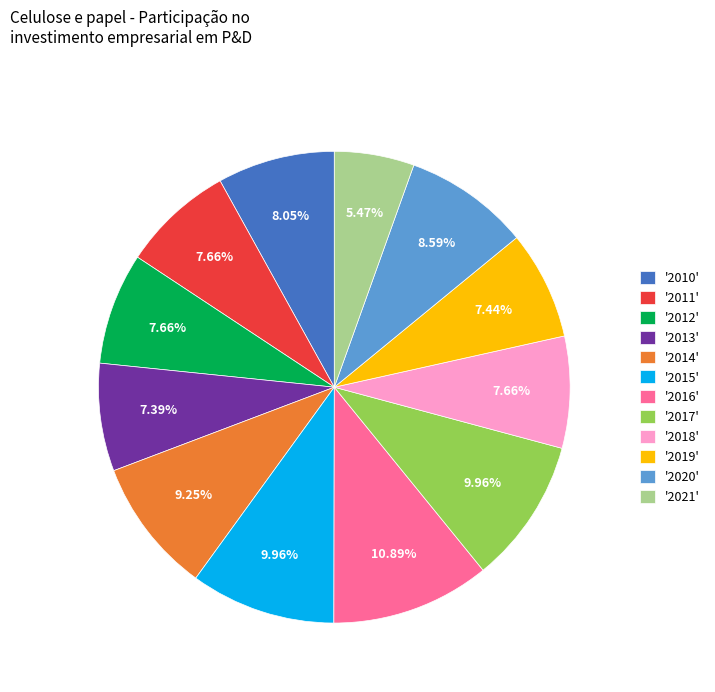

Is the sum of '2014' and '2018' greater than half?

No